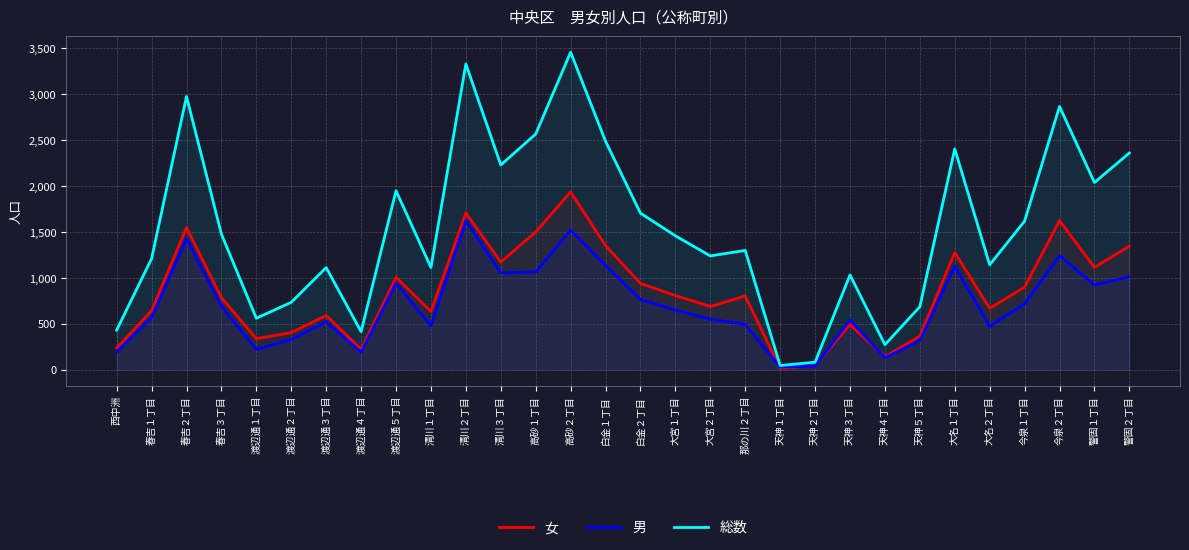

What is the difference between the maximum and minimum values in the 総数 series?

3412